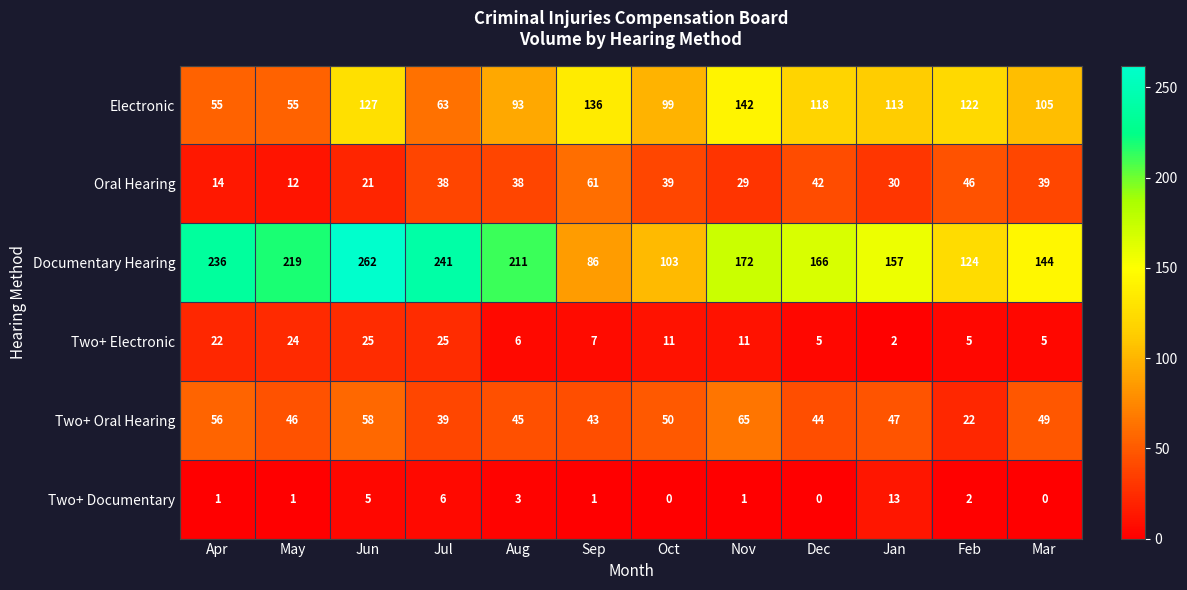

At which category is the sum across all series the highest?

Jun